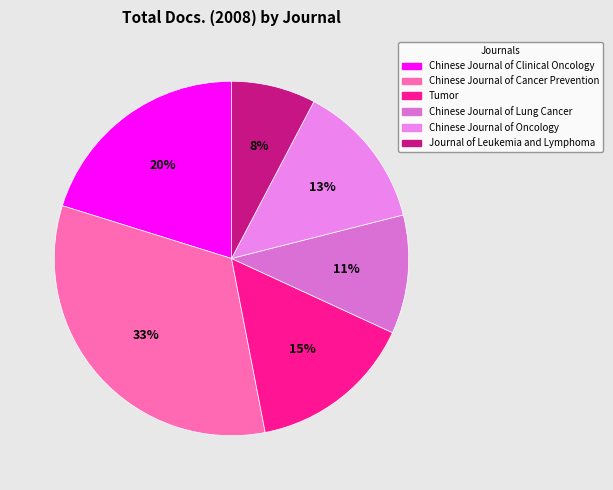

To the nearest percent, what is the average slice percentage?

17%